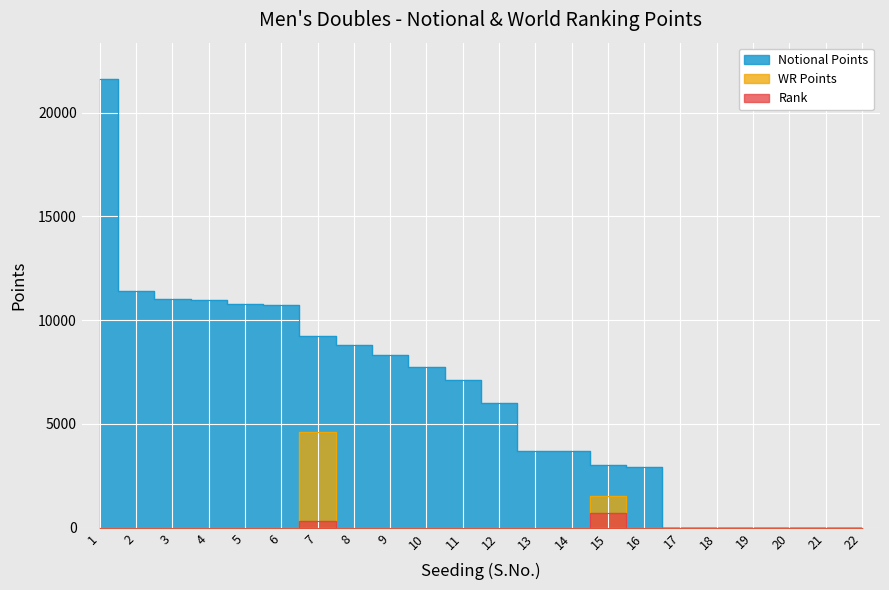

What is the sum of all Notional Points values?

137140